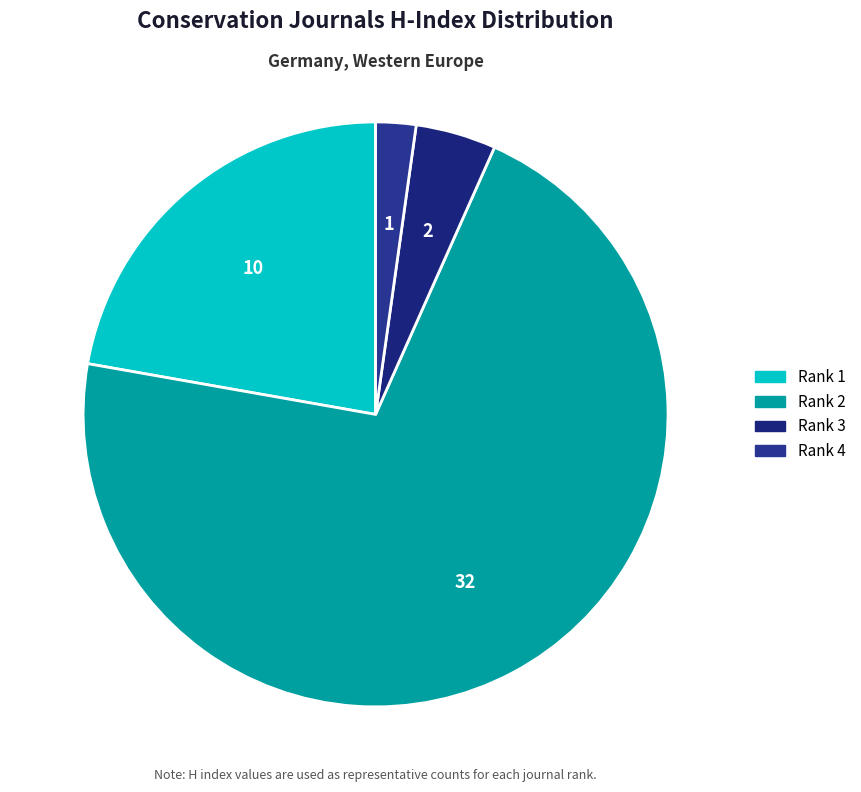

How many segments does this pie chart have?

4